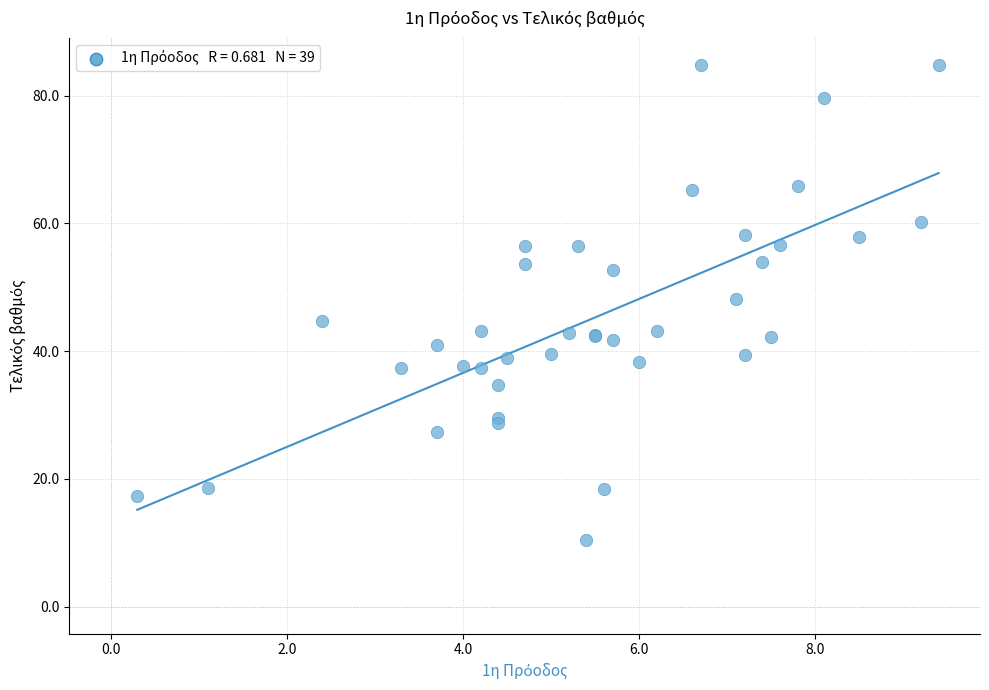

What Y value in the scatter plot is closest to 47?

48.1